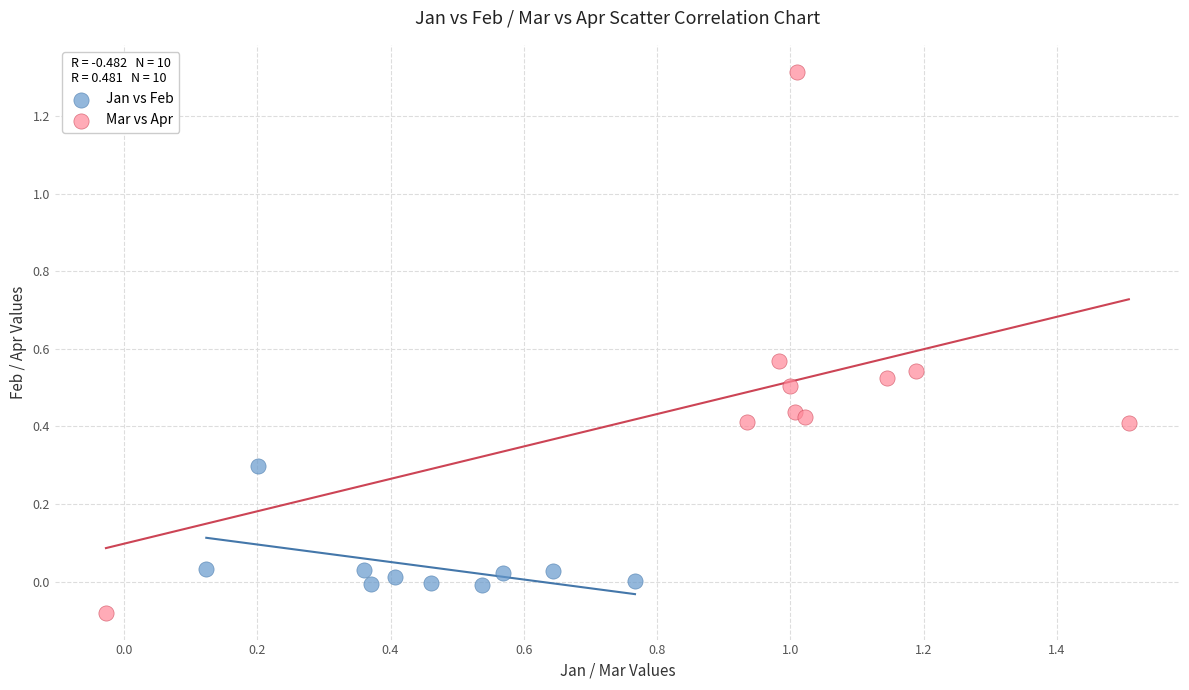

Which series reaches the maximum Y coordinate?

Mar vs Apr